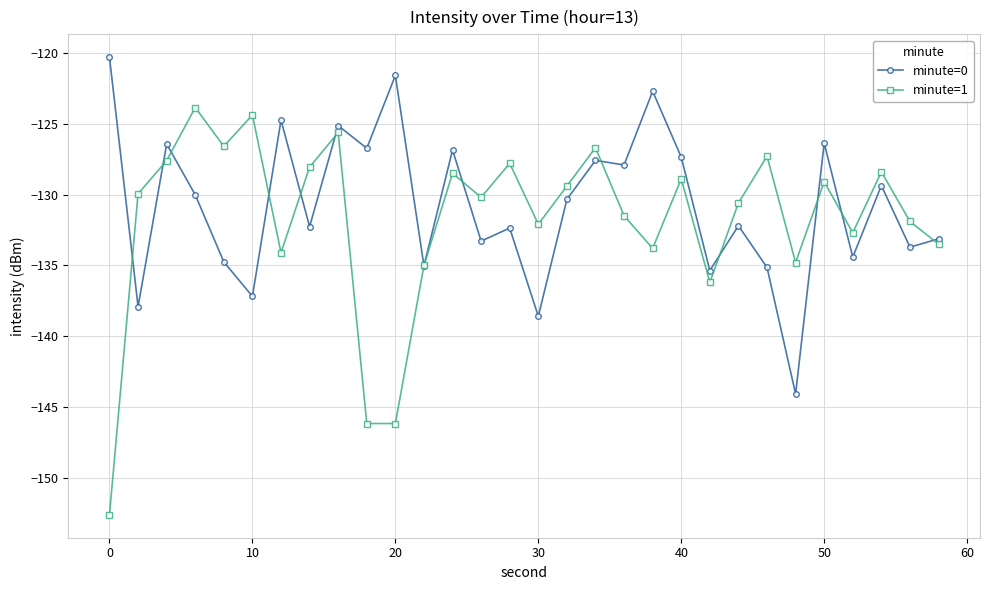

What is the lowest value of the minute=1 series?

-152.6